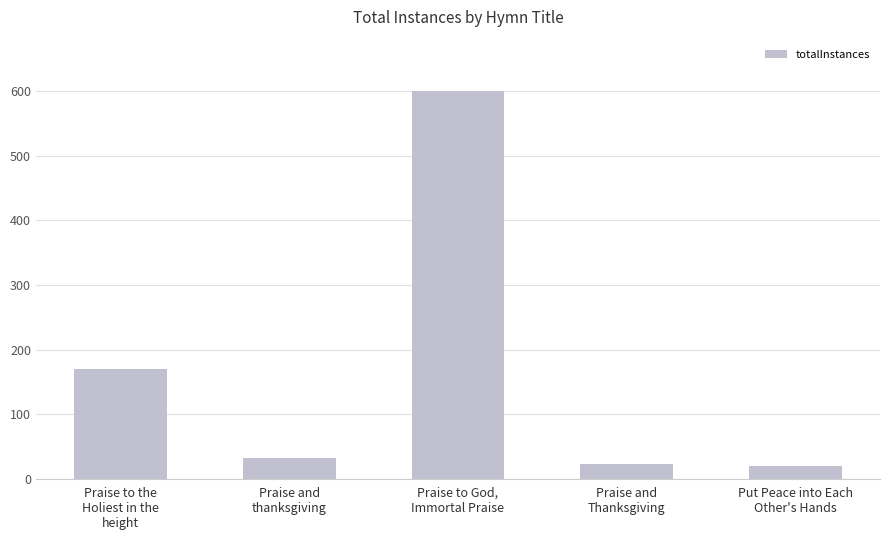

What is the smallest value displayed?

19